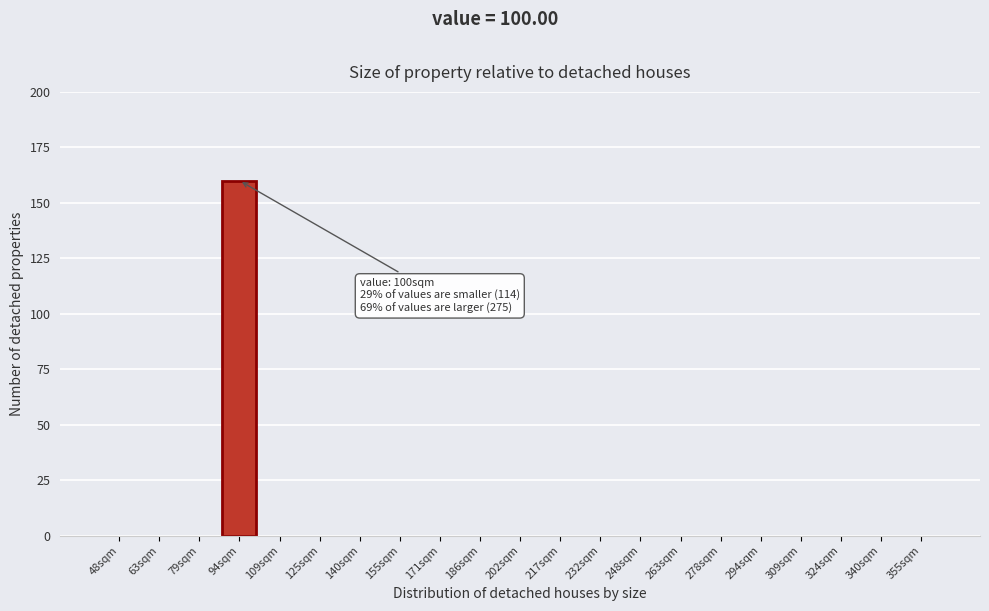

Reading left to right, transcribe all the data shown in this chart.

48sqm=0	63sqm=0	79sqm=0	94sqm=160	109sqm=0	125sqm=0	140sqm=0	155sqm=0	171sqm=0	186sqm=0	202sqm=0	217sqm=0	232sqm=0	248sqm=0	263sqm=0	278sqm=0	294sqm=0	309sqm=0	324sqm=0	340sqm=0	355sqm=0